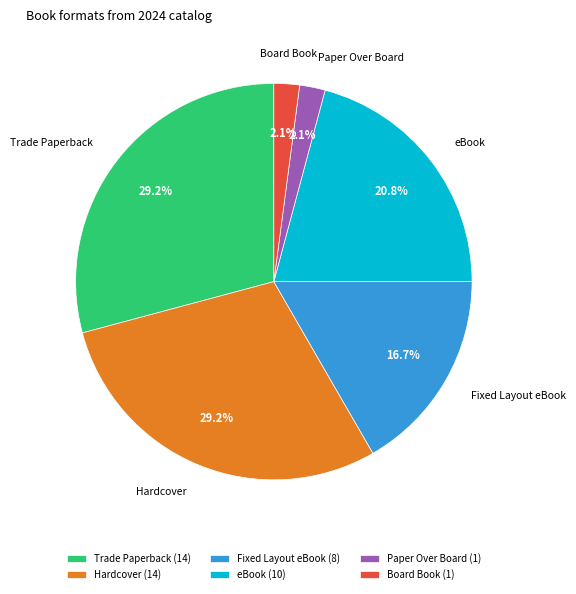

To the nearest percent, what percentage of the pie is Board Book?

2%